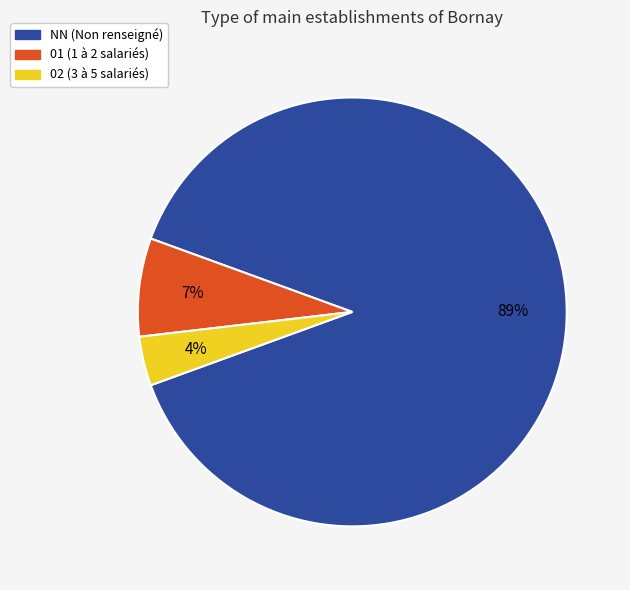

Do 02 and NN together represent more than half of the pie?

Yes